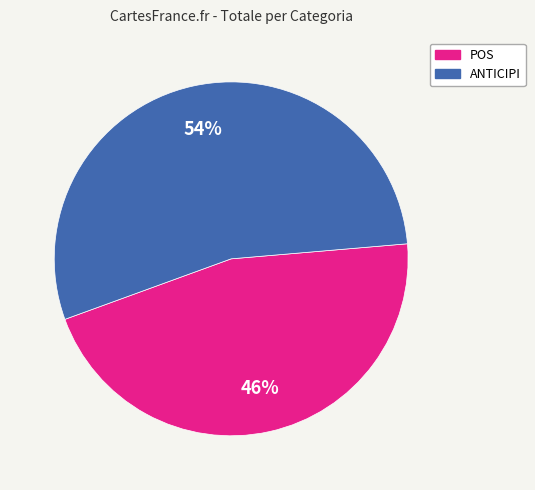

Between POS and ANTICIPI, which is larger?

ANTICIPI